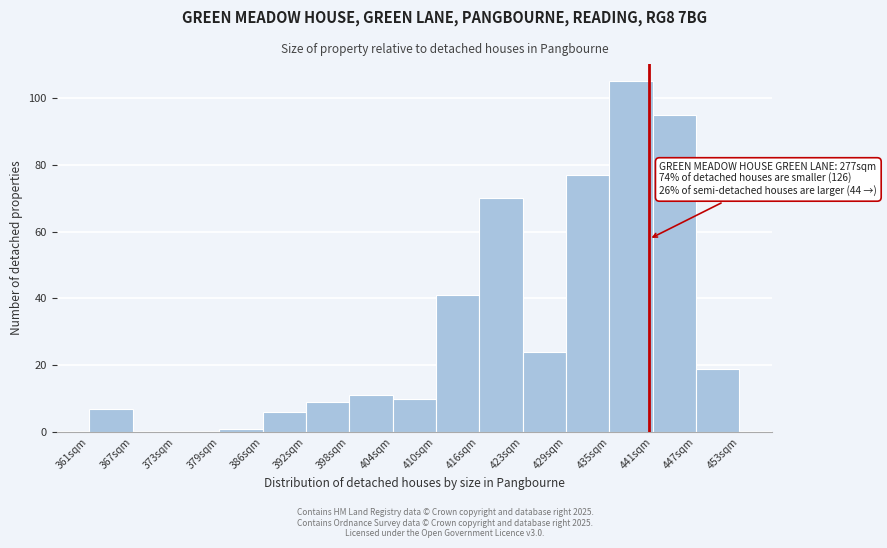

Which range on the x-axis has the tallest bar?

435 to 441